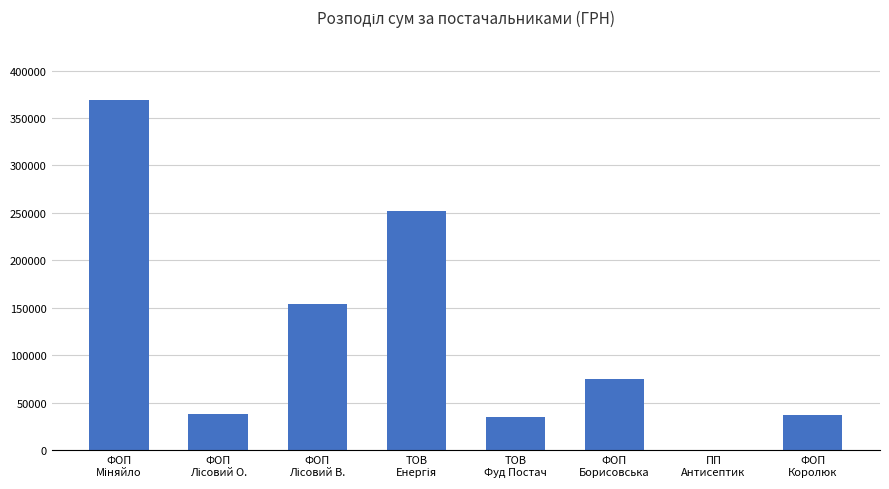

What is the sum of all values?

960954.7